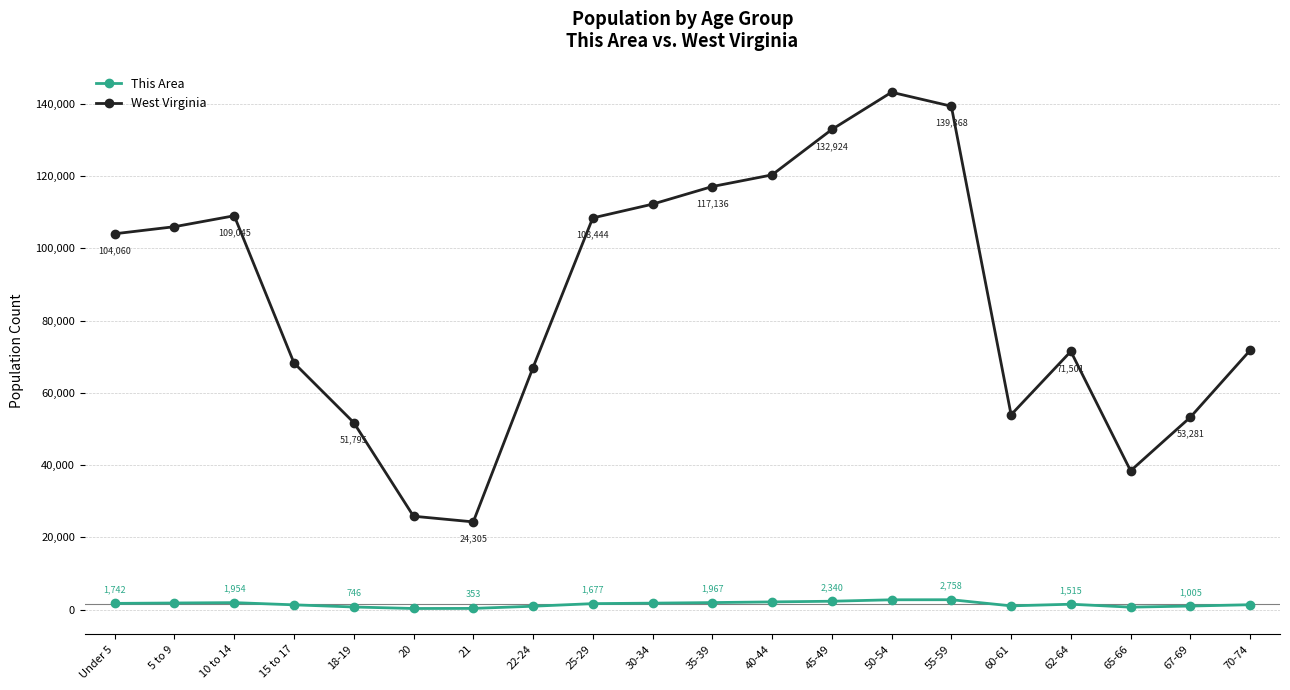

At which category does This Area reach its first local peak?

10 to 14